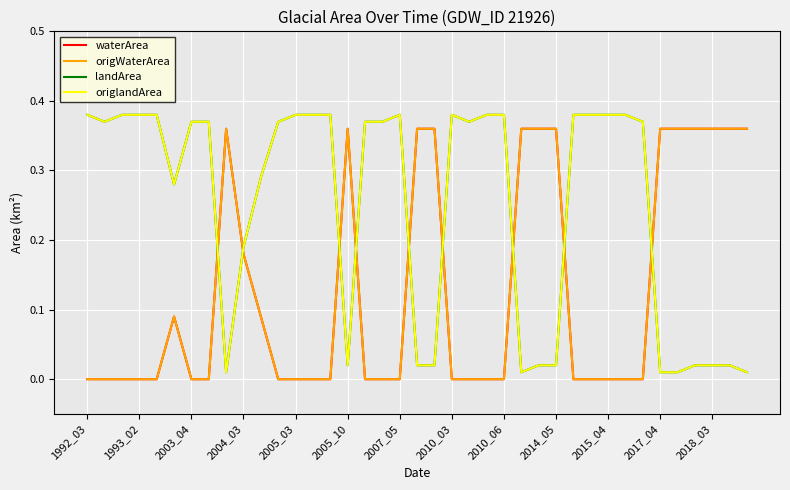

Reading right to left, extract all data points from this chart.

waterArea: 0.4	0.4	0.4	0.4	0.4	0.4	0.0	0.0	0.0	0.0	0.0	0.4	0.4	0.4	0.0	0.0	0.0	0.0	0.4	0.4	0.0	0.0	0.0	0.4	0.0	0.0	0.0	0.0	0.1	0.2	0.4	0.0	0.0	0.1	0.0	0.0	0.0	0.0	0.0
origWaterArea: 0.4	0.4	0.4	0.4	0.4	0.4	0.0	0.0	0.0	0.0	0.0	0.4	0.4	0.4	0.0	0.0	0.0	0.0	0.4	0.4	0.0	0.0	0.0	0.4	0.0	0.0	0.0	0.0	0.1	0.2	0.4	0.0	0.0	0.1	0.0	0.0	0.0	0.0	0.0
landArea: 0.0	0.0	0.0	0.0	0.0	0.0	0.4	0.4	0.4	0.4	0.4	0.0	0.0	0.0	0.4	0.4	0.4	0.4	0.0	0.0	0.4	0.4	0.4	0.0	0.4	0.4	0.4	0.4	0.3	0.2	0.0	0.4	0.4	0.3	0.4	0.4	0.4	0.4	0.4
origlandArea: 0.0	0.0	0.0	0.0	0.0	0.0	0.4	0.4	0.4	0.4	0.4	0.0	0.0	0.0	0.4	0.4	0.4	0.4	0.0	0.0	0.4	0.4	0.4	0.0	0.4	0.4	0.4	0.4	0.3	0.2	0.0	0.4	0.4	0.3	0.4	0.4	0.4	0.4	0.4